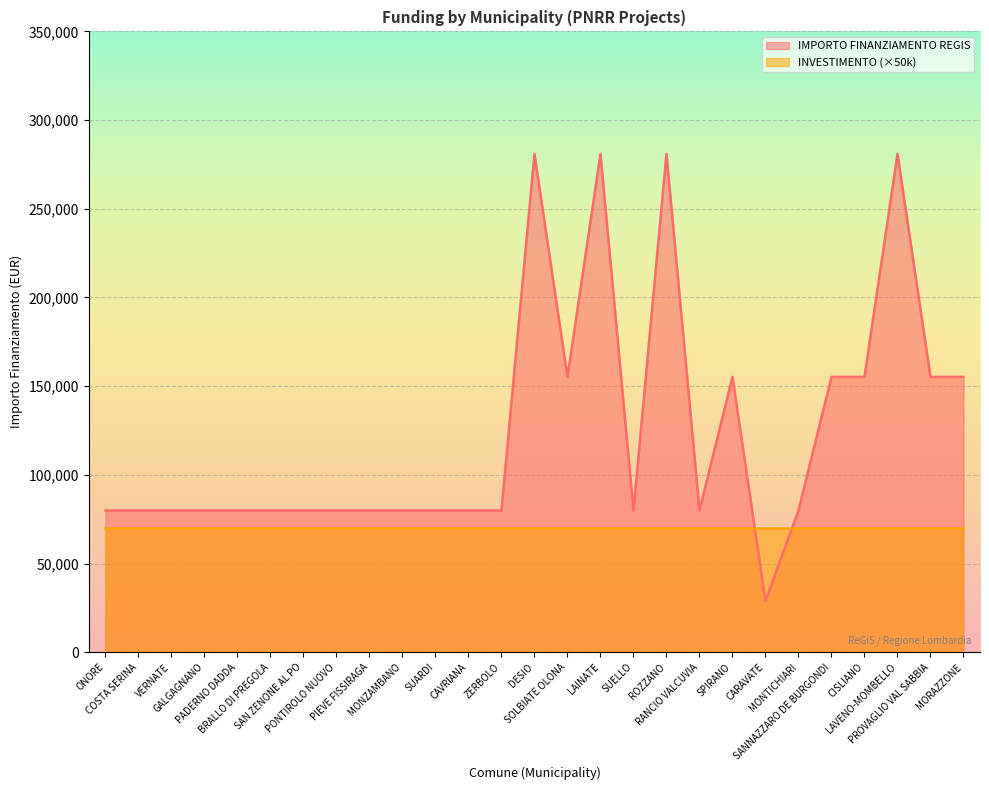

How many data points are above 79922?

10